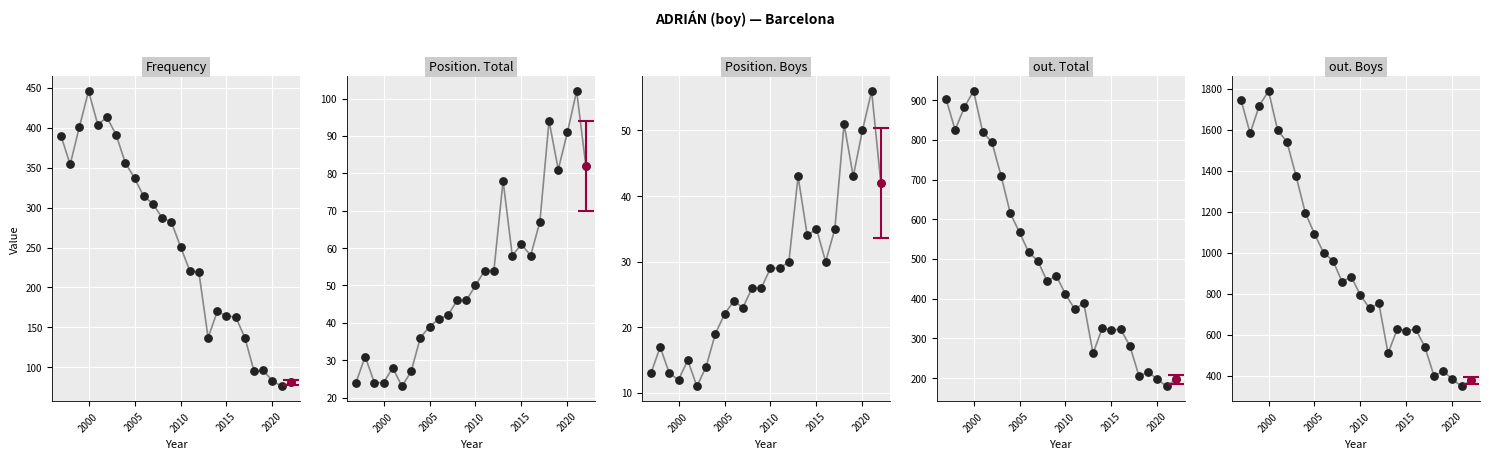

Which series reaches the minimum Y coordinate?

Position. Boys